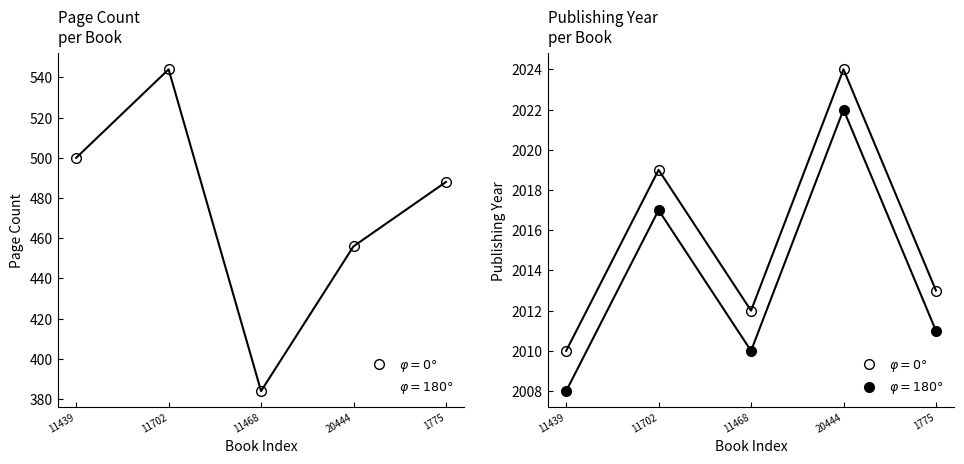

How many lines are shown in the chart?

2